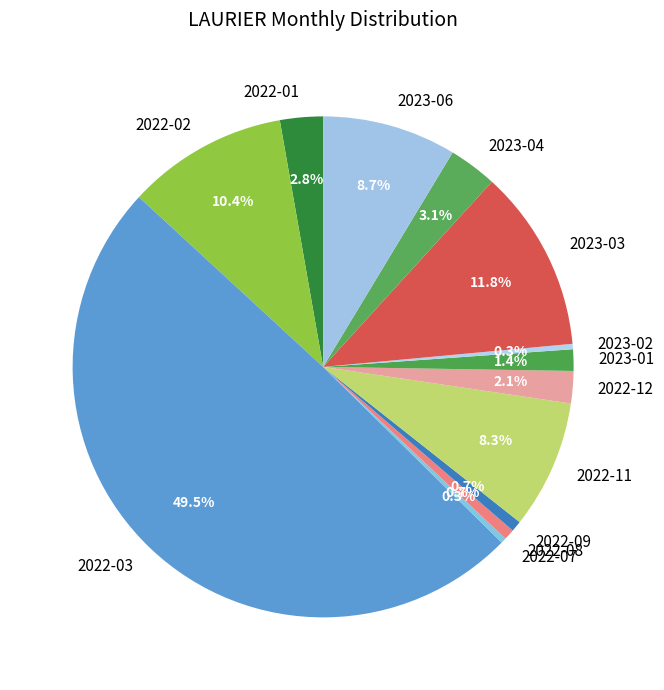

To the nearest percent, what portion does 2023-04 represent?

3%